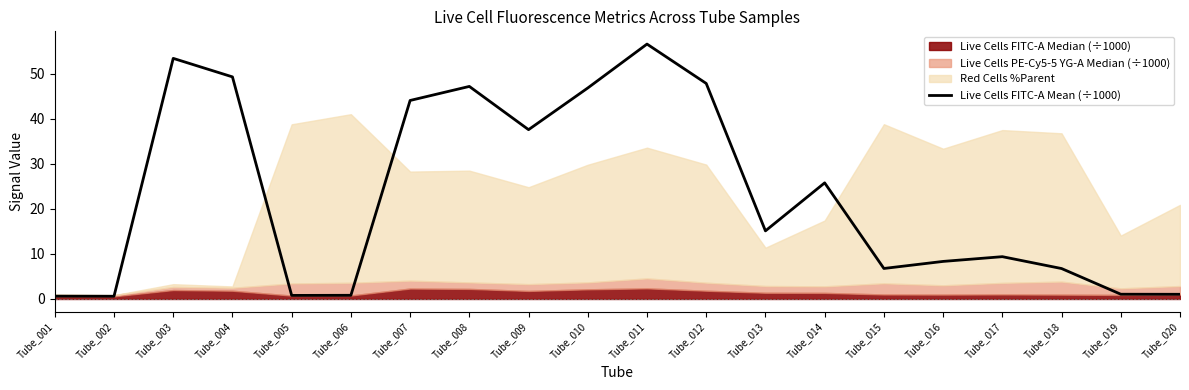

What is the highest value of the Live Cells FITC-A Mean (÷1000) series?

56.5